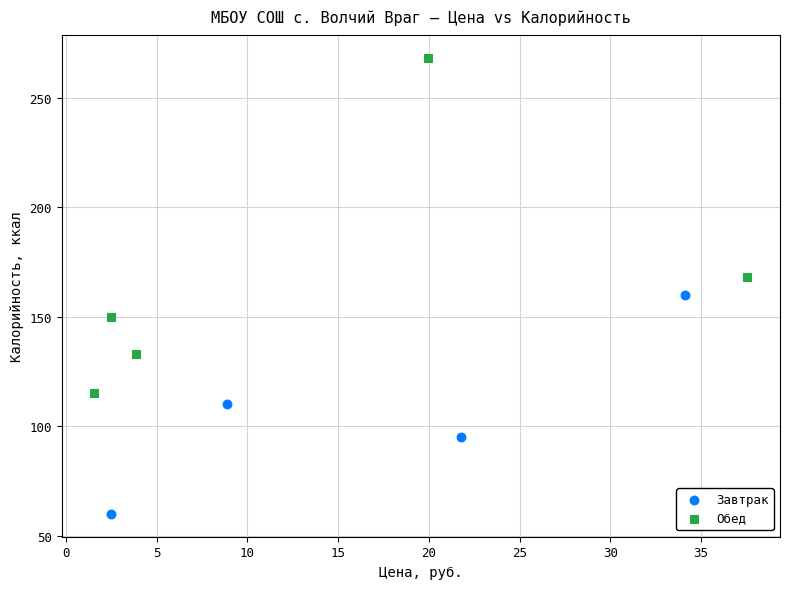

Which series reaches the maximum Y coordinate?

Обед